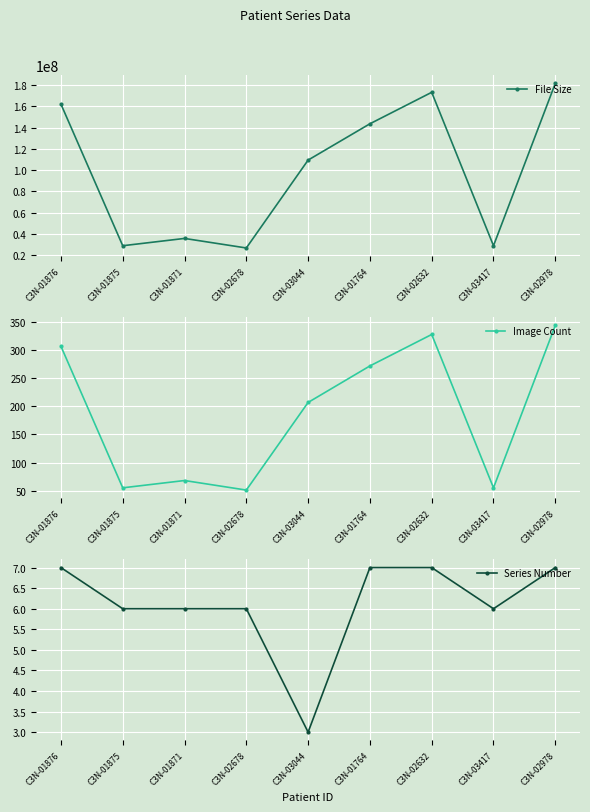

How many data points in File Size are less than 109503824?

4